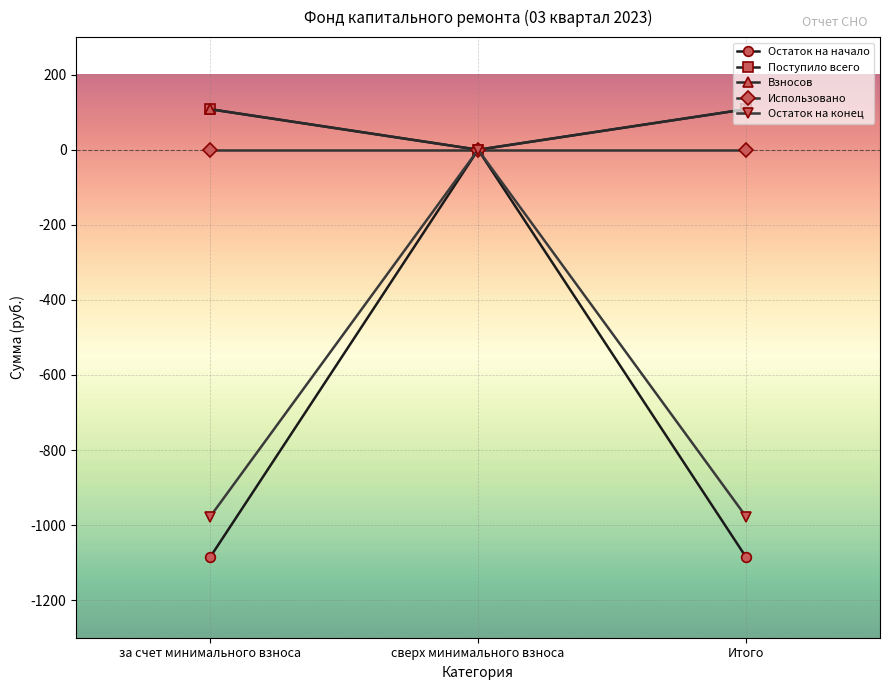

What is the maximum value shown in the chart?

107.9